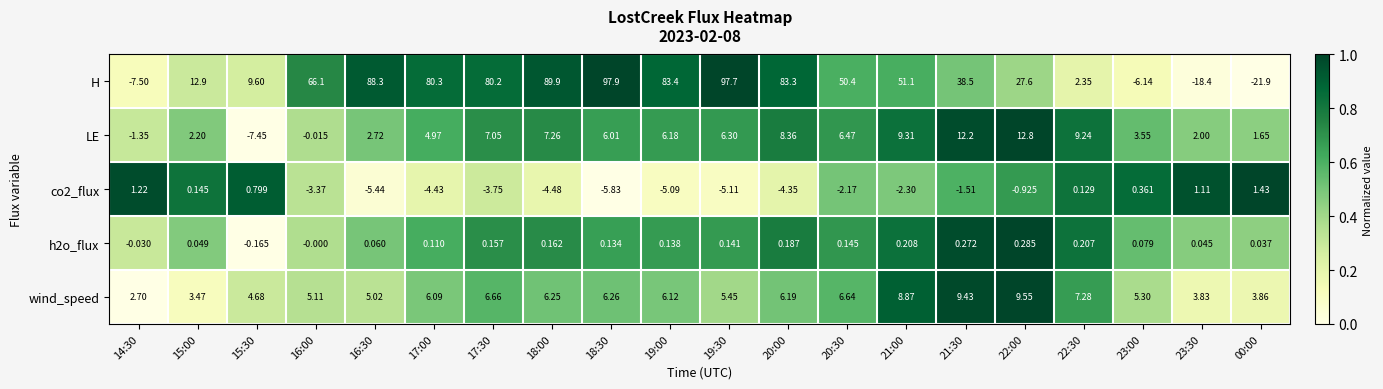

Which series has the largest total across all categories?

H